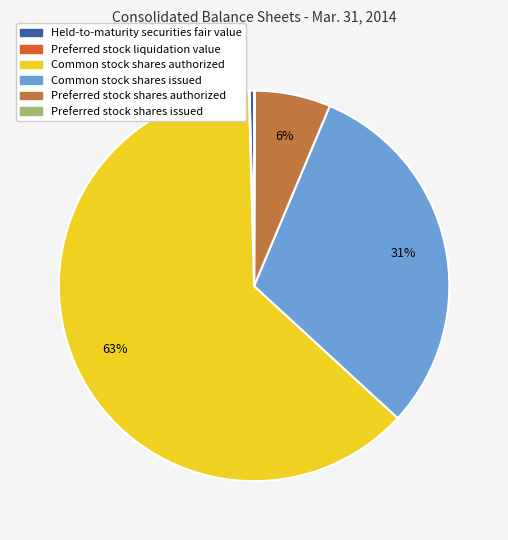

To the nearest percent, what percentage of the pie is Common stock shares issued?

31%